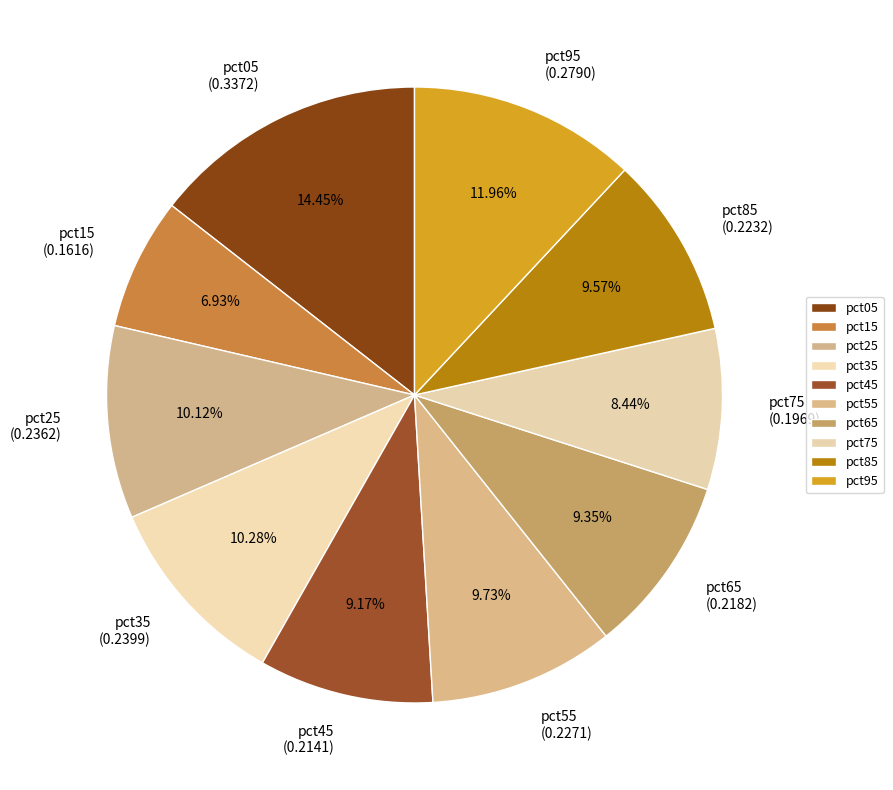

To the nearest percent, what is the difference between the pct05 and pct85 slice percentages?

5%